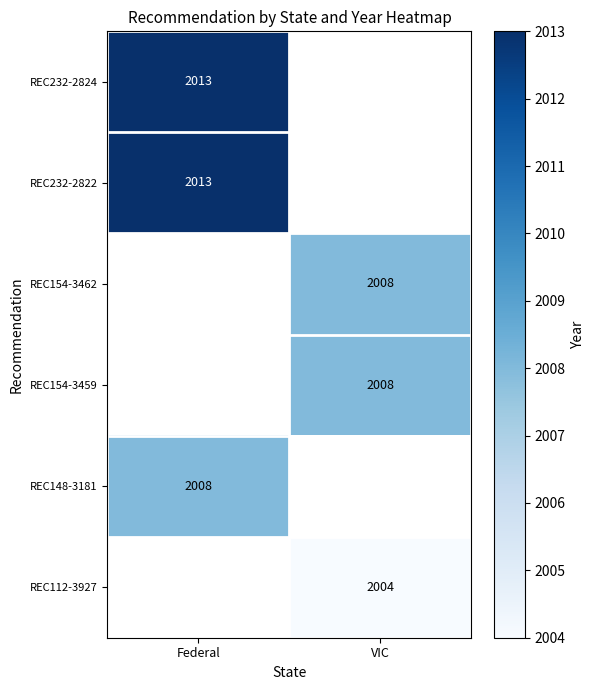

The REC148-3181 series shows 2953 at Federal. True or false?

False